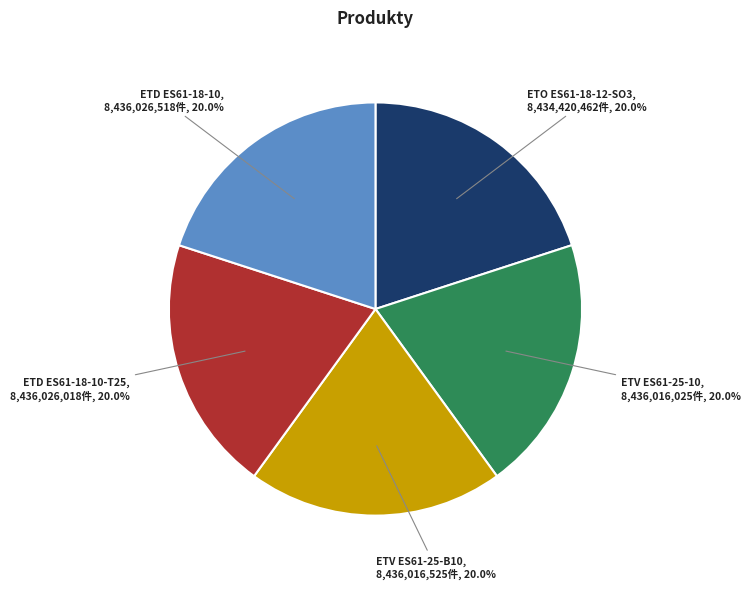

What is the ratio of the value at ETO ES61-18-12-SO3 to the value at ETV ES61-25-10?

1.0